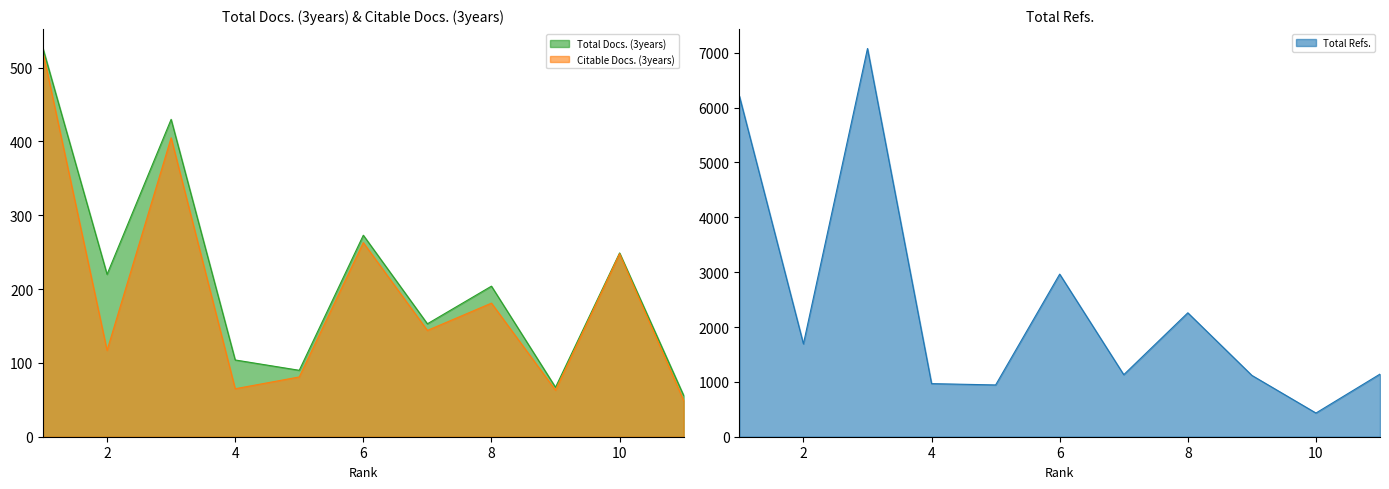

Rank the series at 7 from lowest to highest value.

Citable Docs. (3years), Total Docs. (3years), Total Refs.